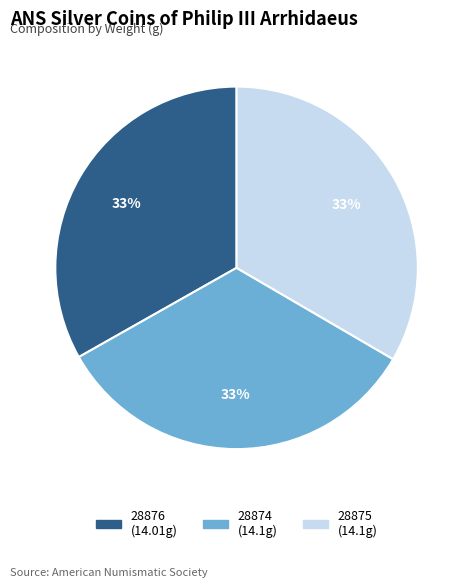

To the nearest percent, what is the average slice percentage?

33%